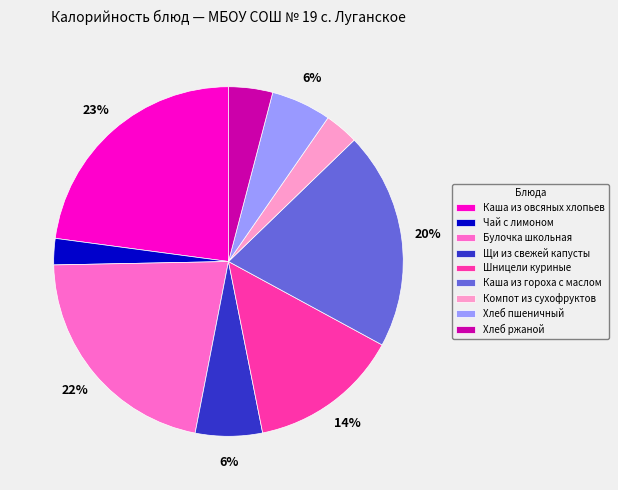

Count the number of slices in the pie.

9